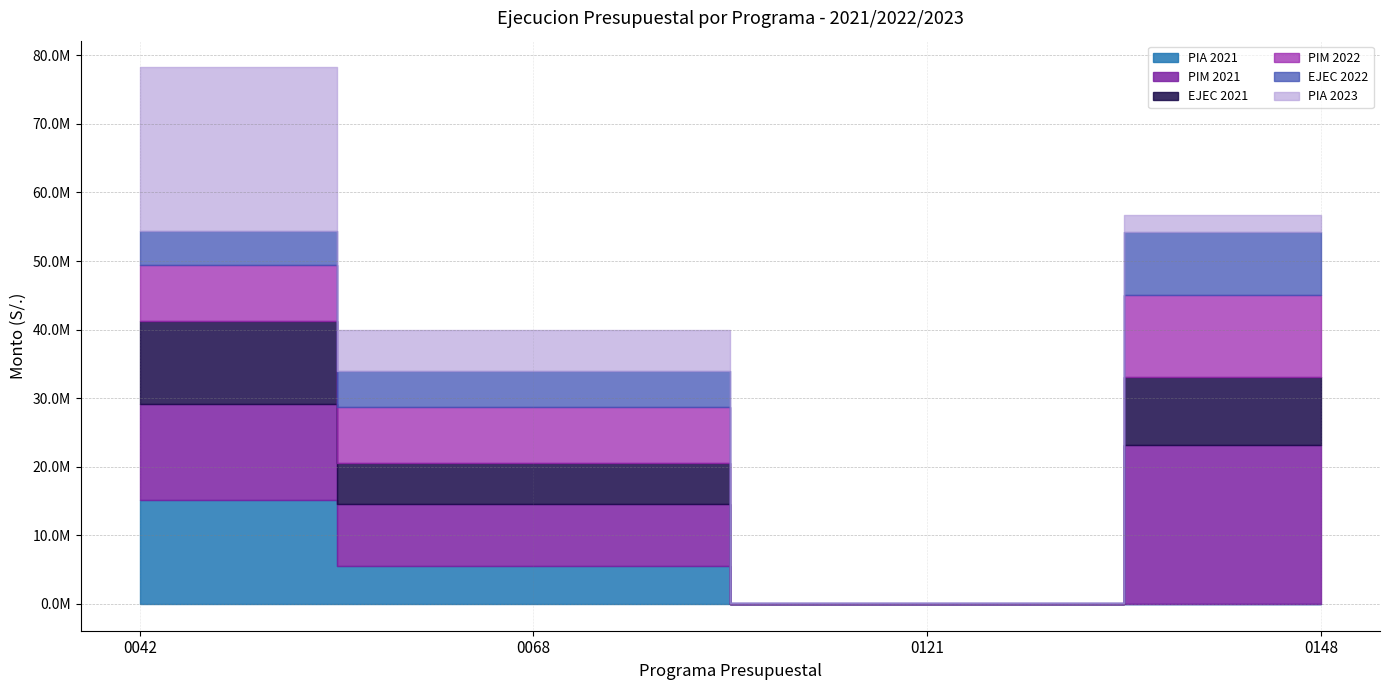

Reading left to right, extract all data points from this chart.

PIA 2021: 0042=15192246.0	0068=5570950.0	0121=28205.0	0148=0.0
PIM 2021: 0042=13893095.0	0068=9020551.0	0121=28205.0	0148=23146765.0
EJEC 2021: 0042=12125792.5	0068=5971847.4	0121=2100.0	0148=9886205.0
PIM 2022: 0042=8183607.0	0068=8079458.0	0121=28205.0	0148=12033572.0
EJEC 2022: 0042=5002523.4	0068=5390516.2	0121=2000.0	0148=9101171.1
PIA 2023: 0042=23821882.0	0068=5955628.0	0121=28205.0	0148=2592919.0